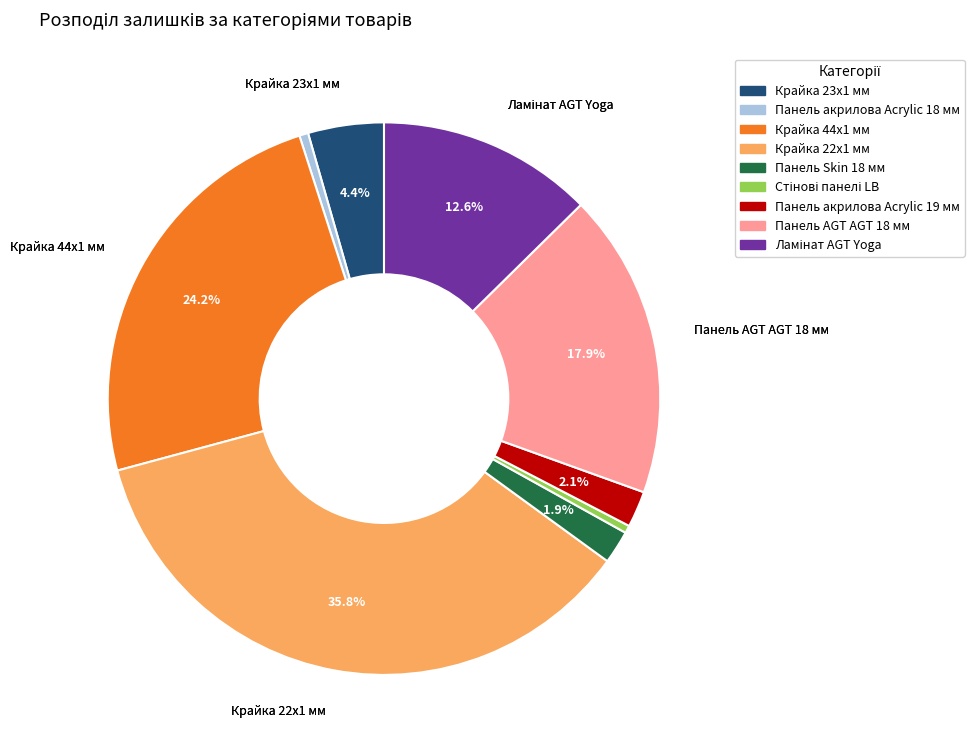

How many slices are in this pie chart?

9